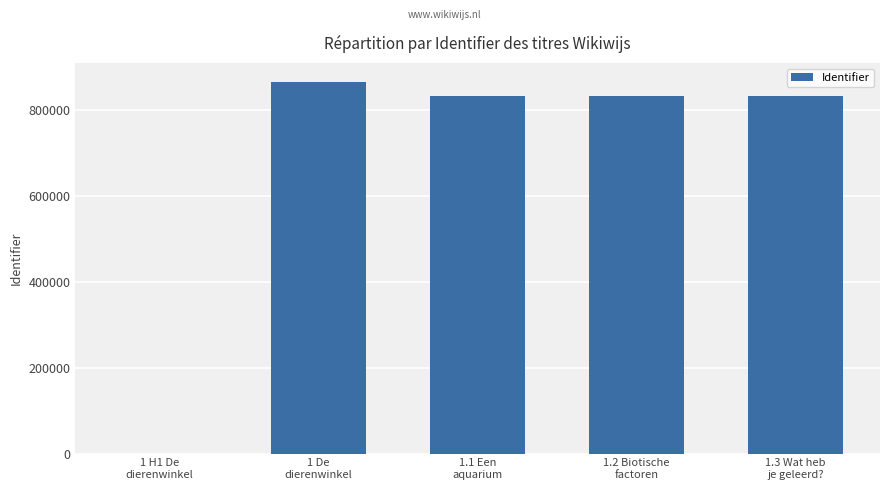

What is the change in value from 1.1 Een
aquarium to 1.2 Biotische
factoren?

+1